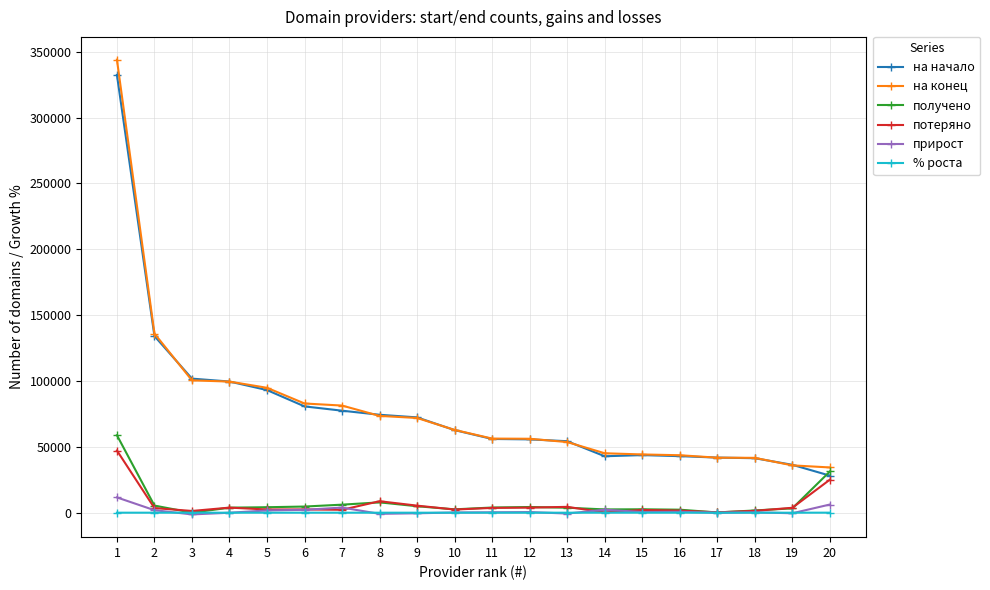

Which series has the largest range (max minus min)?

на конец